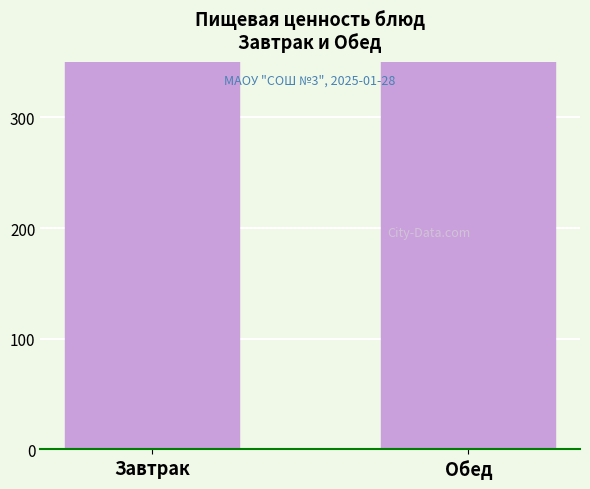

What is the change in value from Завтрак to Обед?

-81.3